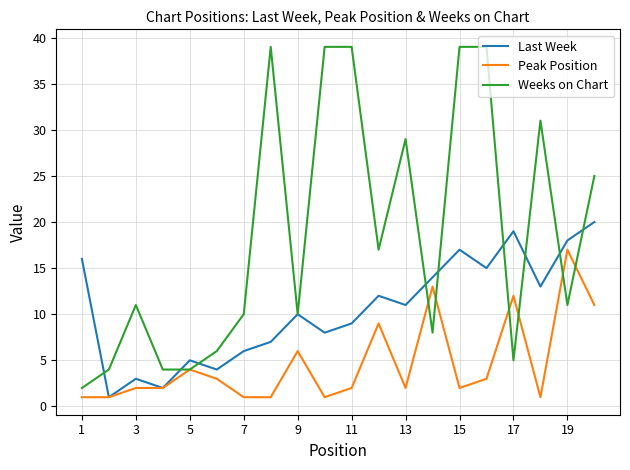

List the series in order of their overall mean, lowest first.

Peak Position, Last Week, Weeks on Chart